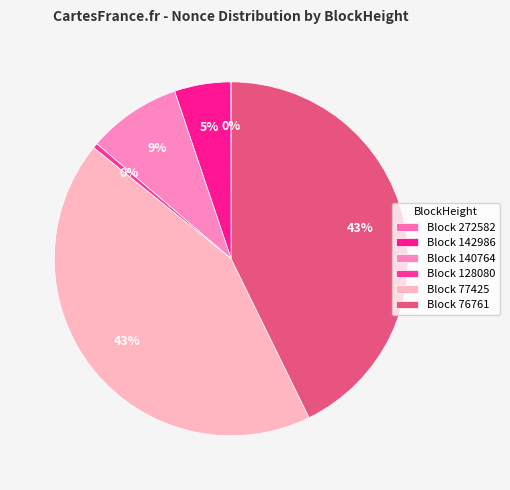

Is there any slice that represents more than half of the pie?

No